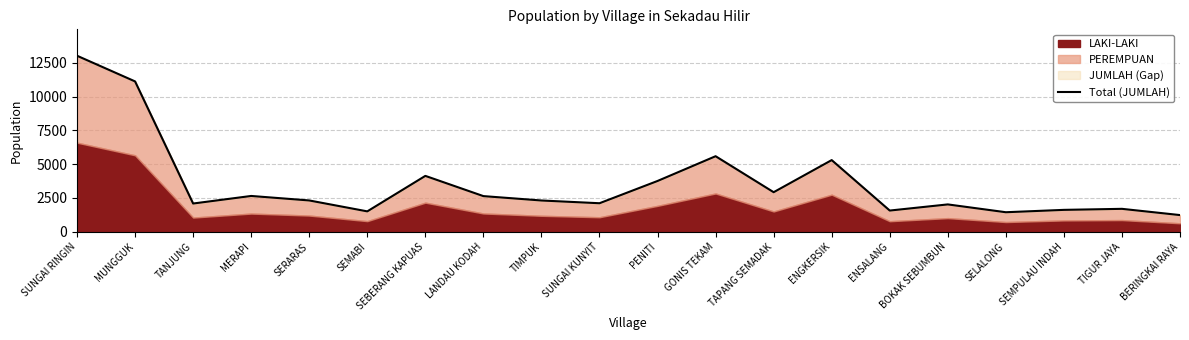

Reading left to right, extract all data points from this chart.

SUNGAI RINGIN=13015	MUNGGUK=11117	TANJUNG=2091	MERAPI=2650	SERARAS=2318	SEMABI=1511	SEBERANG KAPUAS=4134	LANDAU KODAH=2639	TIMPUK=2315	SUNGAI KUNYIT=2112	PENITI=3758	GONIS TEKAM=5588	TAPANG SEMADAK=2928	ENGKERSIK=5301	ENSALANG=1571	BOKAK SEBUMBUN=2025	SELALONG=1447	SEMPULAU INDAH=1622	TIGUR JAYA=1698	BERINGKAI RAYA=1237